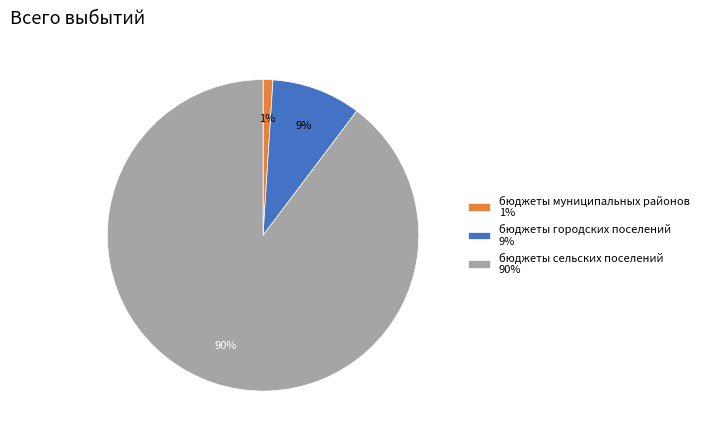

What percentage is the бюджеты городских поселений slice, to the nearest percent?

9%